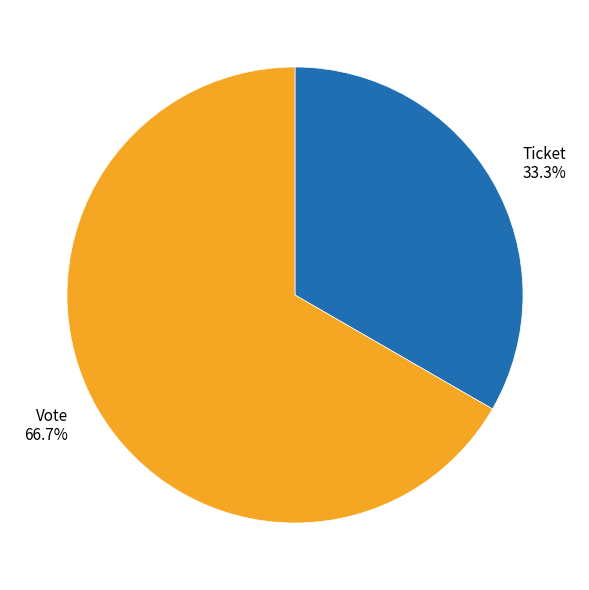

To the nearest percent, what is the average slice percentage?

50%